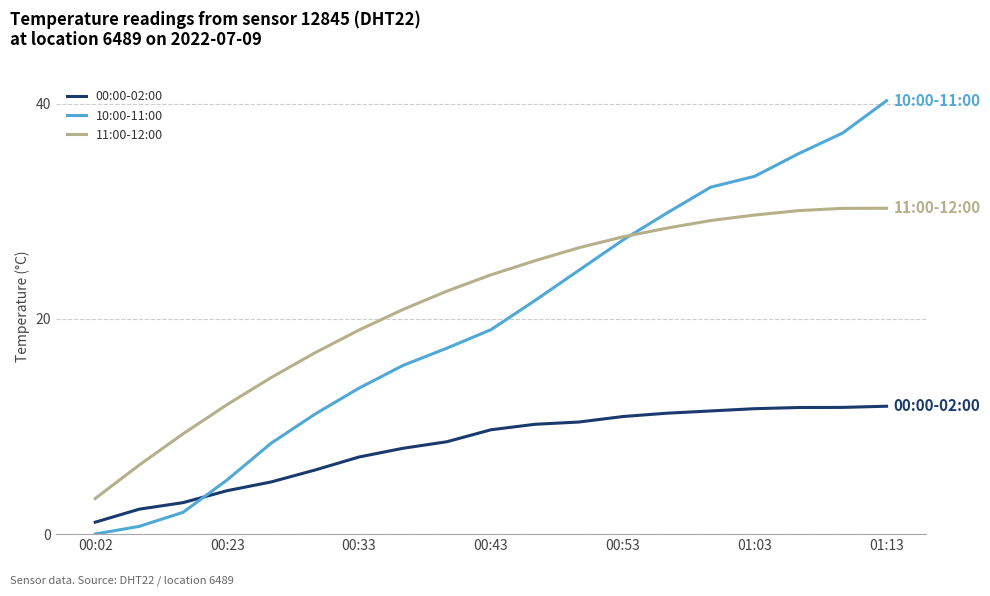

True or false: 00:00-02:00 and 11:00-12:00 cross at least once.

False